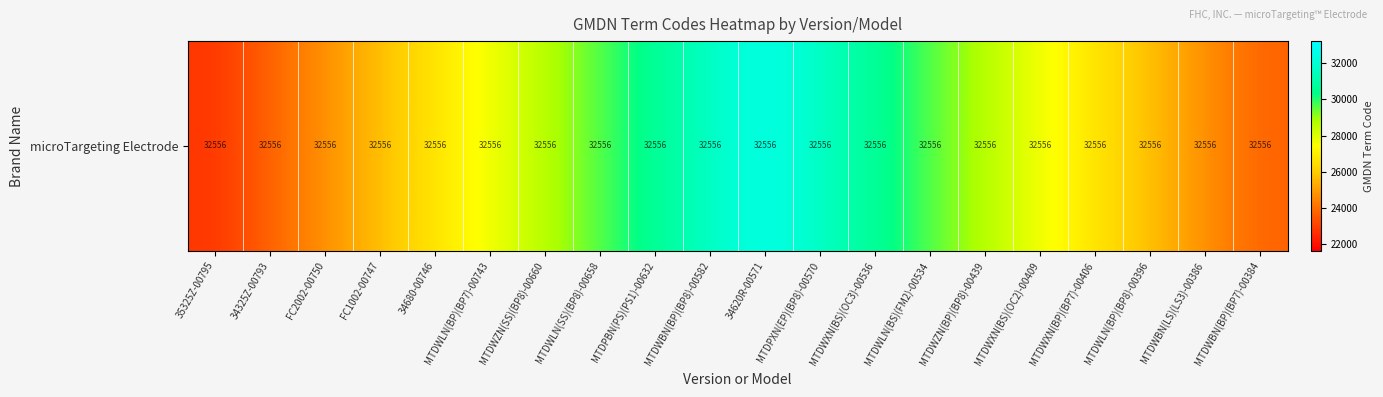

List the labels in order of value, smallest first.

35325Z-00795, 34325Z-00793, MTDWBN(BP)(BP7)-00384, FC2002-00750, MTDWBN(LS)(LS3)-00386, FC1002-00747, MTDWLN(BP)(BP8)-00396, 34680-00746, MTDWXN(BP)(BP7)-00406, MTDWLN(BP)(BP7)-00743, MTDWXN(BS)(OC2)-00409, MTDWZN(SS)(BP8)-00660, MTDWZN(BP)(BP8)-00439, MTDWLN(SS)(BP8)-00658, MTDWLN(BS)(FM2)-00534, MTDPBN(PS)(PS1)-00632, MTDWXN(BS)(OC3)-00536, MTDWBN(BP)(BP8)-00582, MTDPXN(EP)(BP8)-00570, 34620R-00571